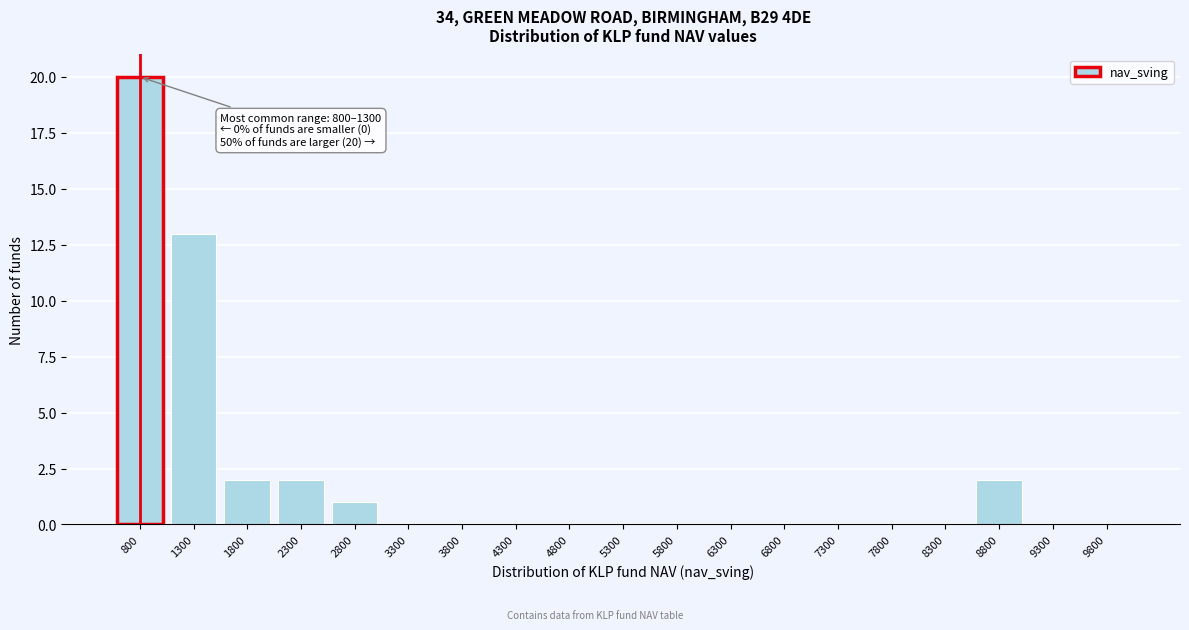

Reading left to right, transcribe all the data shown in this chart.

800=20	1300=13	1800=2	2300=2	2800=1	3300=0	3800=0	4300=0	4800=0	5300=0	5800=0	6300=0	6800=0	7300=0	7800=0	8300=0	8800=2	9300=0	9800=0